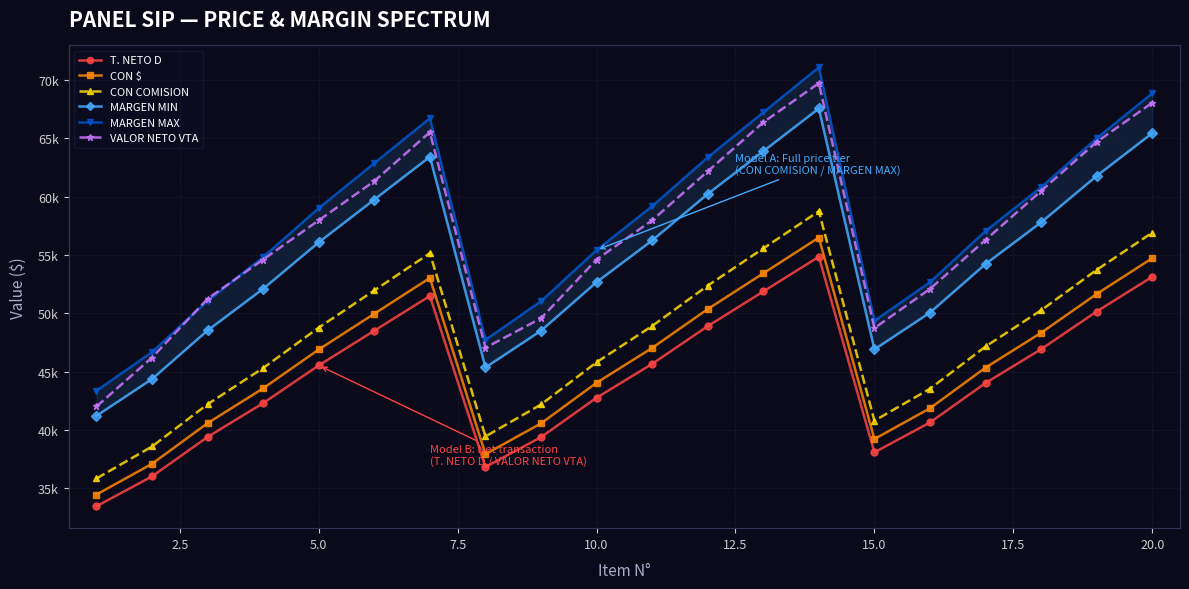

Rank the series by their maximum value, from lowest to highest.

T. NETO D, CON $, CON COMISION, MARGEN MIN, VALOR NETO VTA, MARGEN MAX